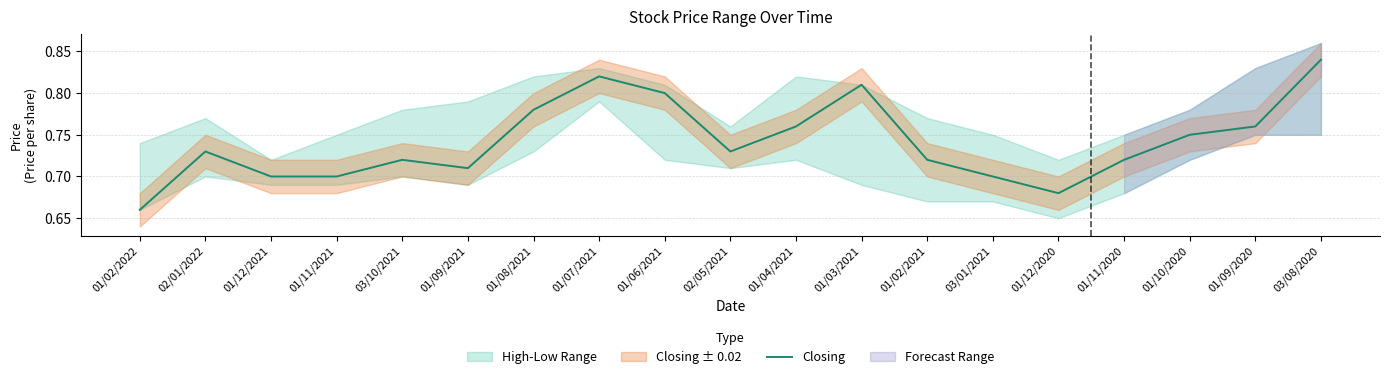

Between 01/03/2021 and 01/02/2022, which is larger?

01/03/2021